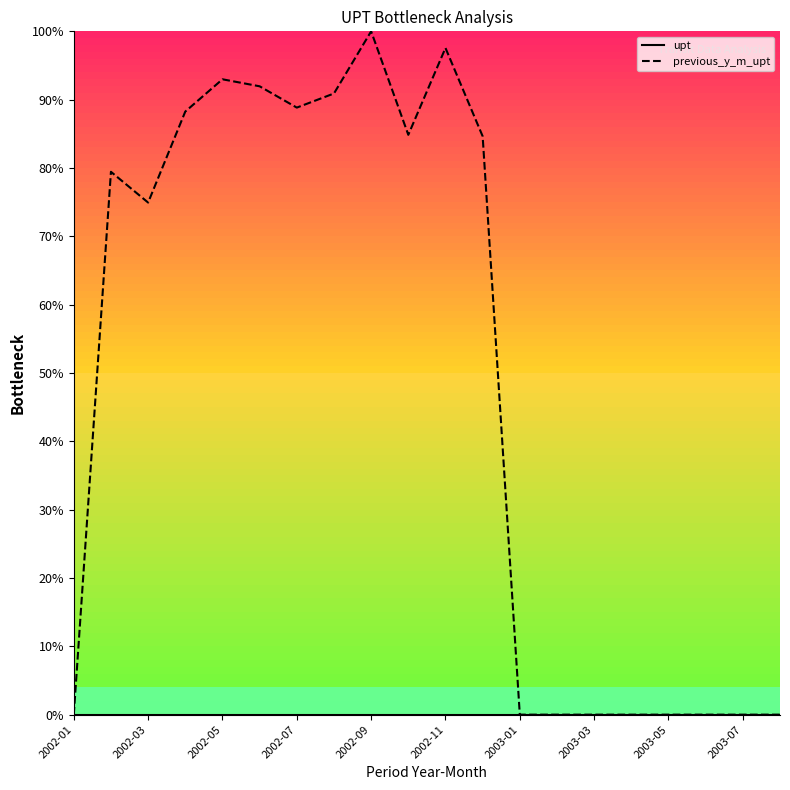

What is the greatest value displayed?

100.0